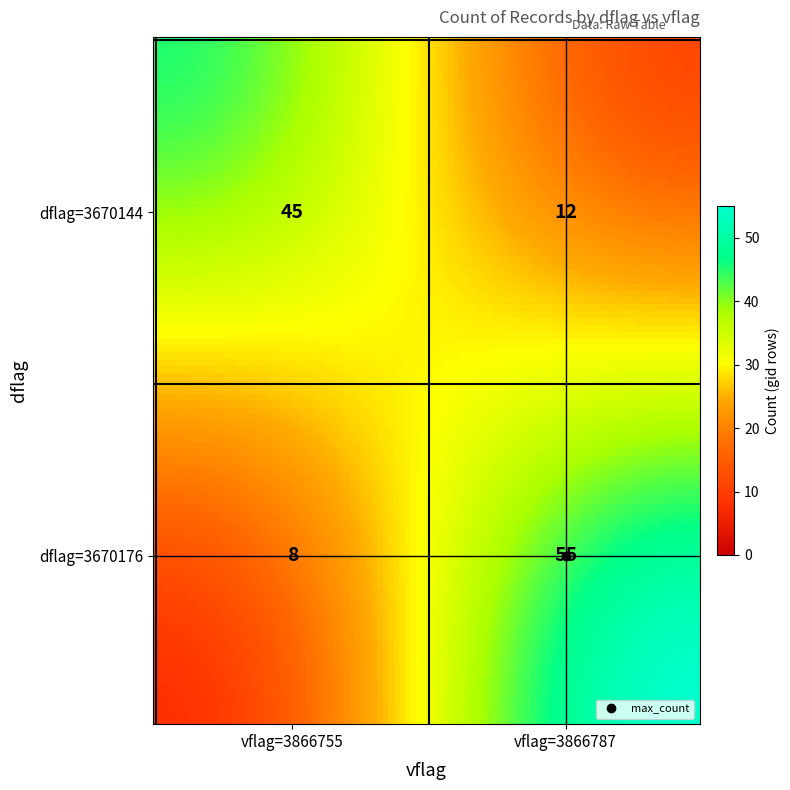

How many data points are less than 45?

2